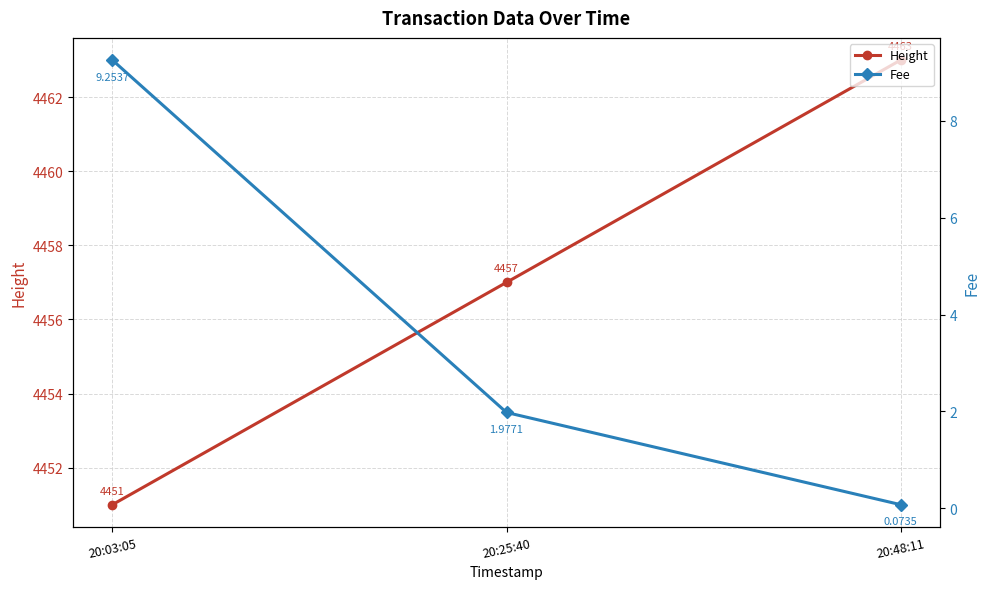

What is the label of the 3rd point from the left?

20:48:11